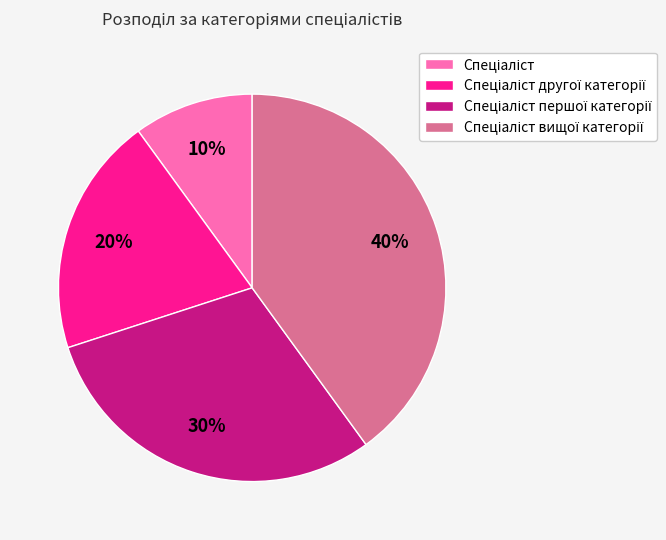

Is there a majority slice in this chart?

No